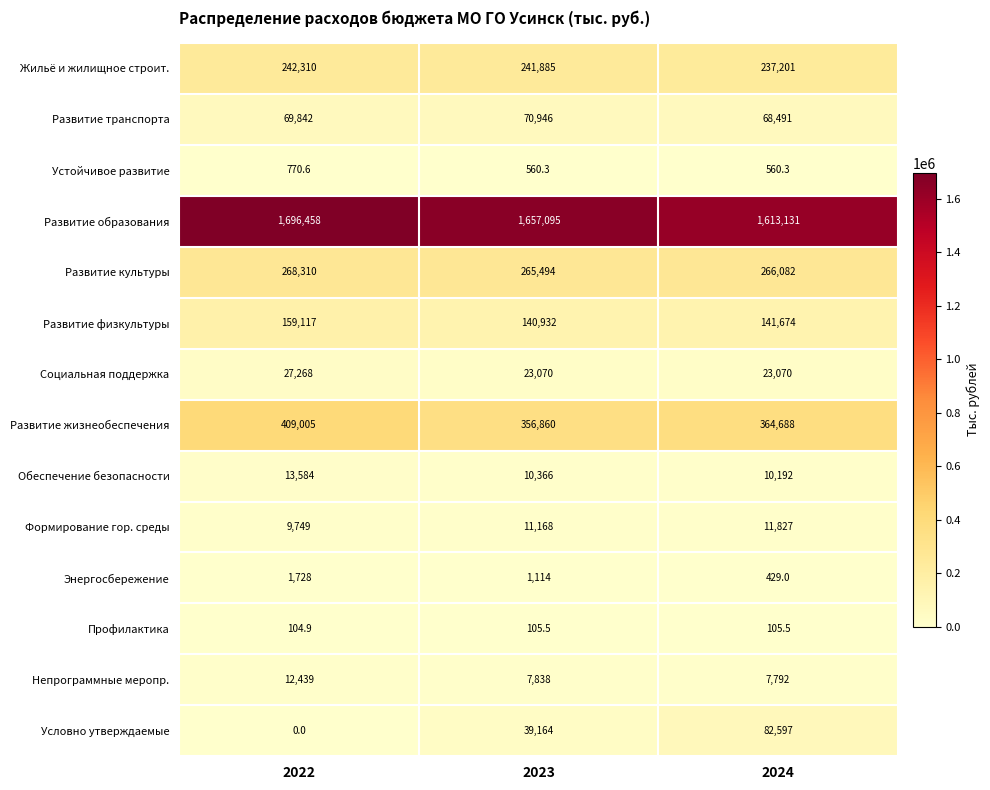

What is the lowest value of the Устойчивое развитие series?

560.3